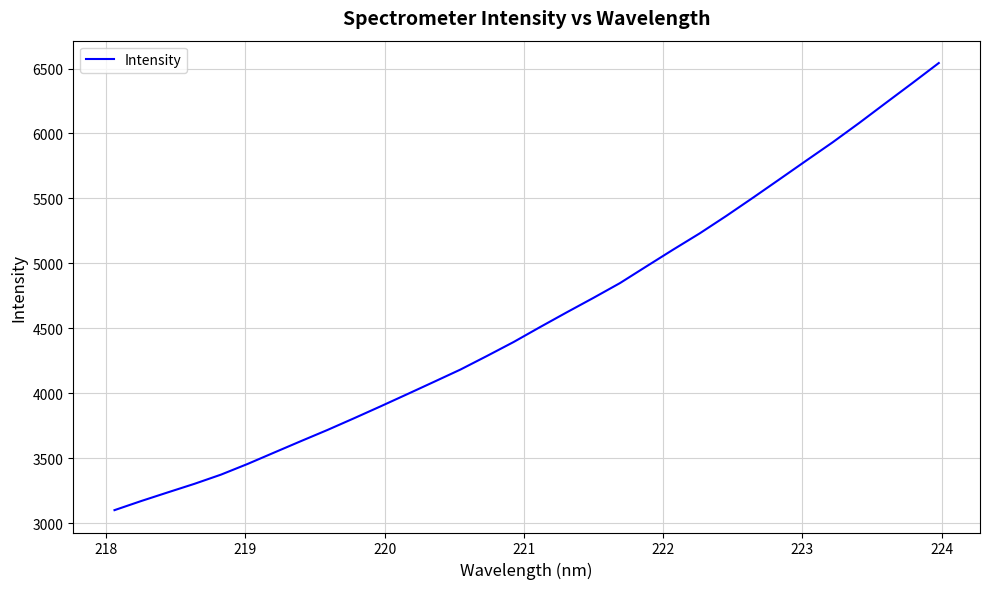

What is the minimum value shown in the chart?

3100.5